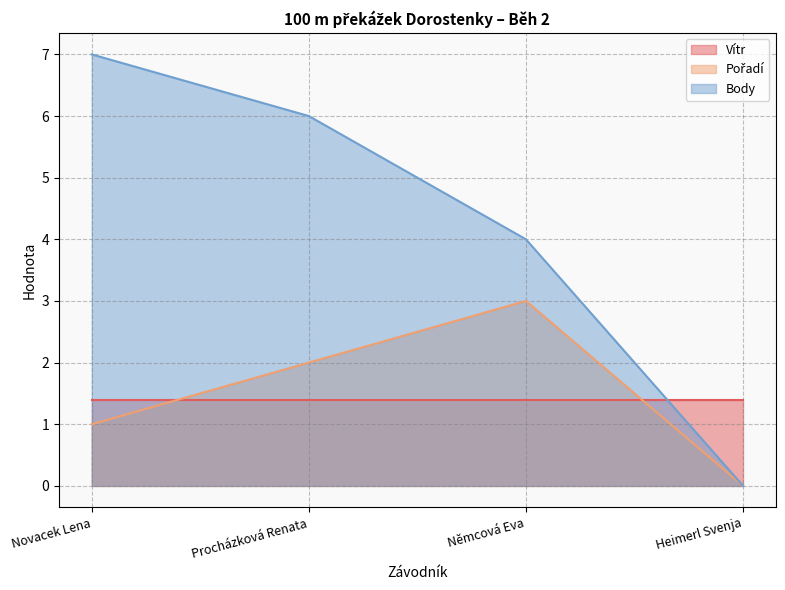

What is the difference between the maximum and minimum values in the Pořadí series?

3